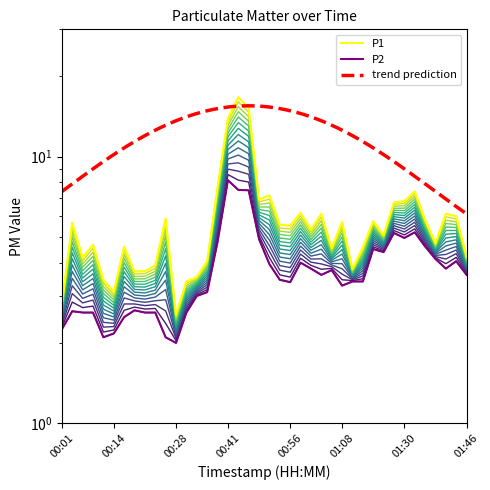

What is the difference between the maximum and minimum values in the P1 series?

14.1